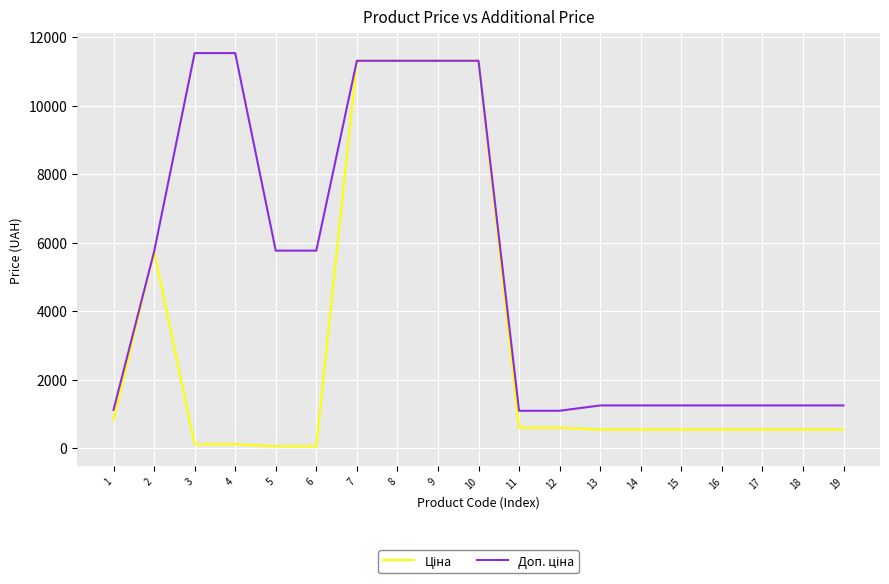

What is the minimum value shown in the chart?

57.7